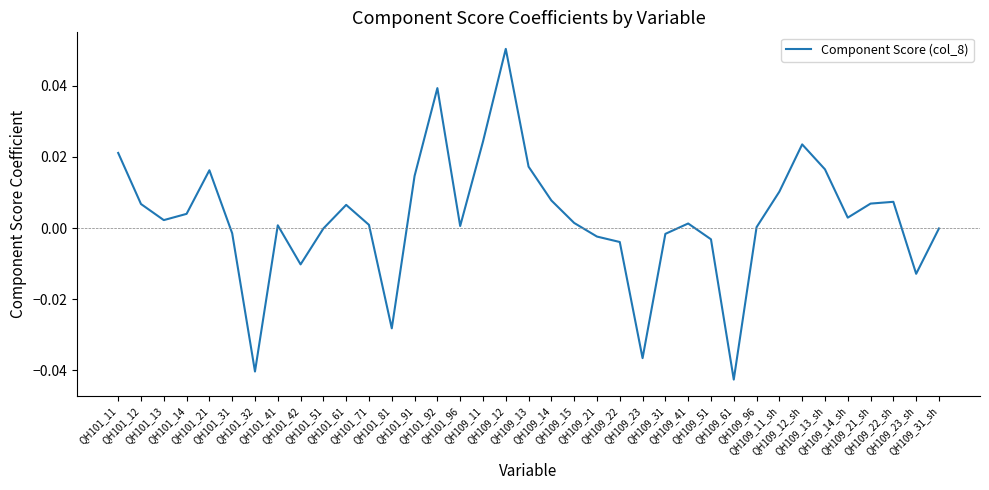

List the labels in order of value, largest first.

QH109_12, QH101_92, QH109_11, QH109_12_sh, QH101_11, QH109_13, QH109_13_sh, QH101_21, QH101_91, QH109_11_sh, QH109_14, QH109_22_sh, QH109_21_sh, QH101_12, QH101_61, QH101_14, QH109_14_sh, QH101_13, QH109_15, QH109_41, QH101_71, QH101_41, QH101_96, QH109_96, QH109_31_sh, QH101_51, QH101_31, QH109_31, QH109_21, QH109_51, QH109_22, QH101_42, QH109_23_sh, QH101_81, QH109_23, QH101_32, QH109_61